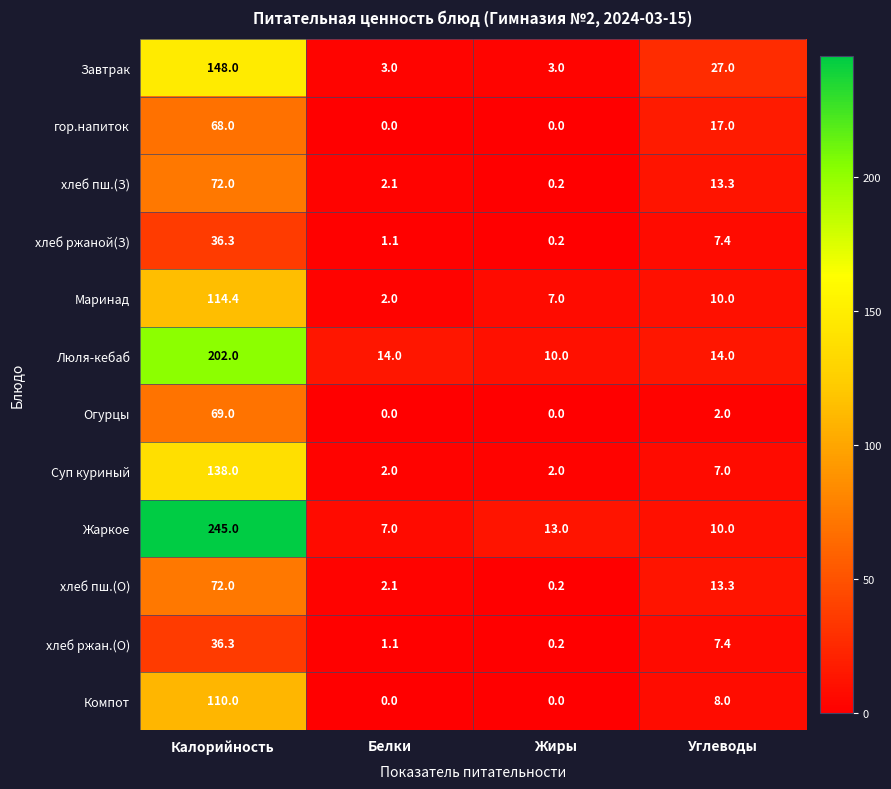

The гор.напиток series shows 0.0 at Жиры. True or false?

True